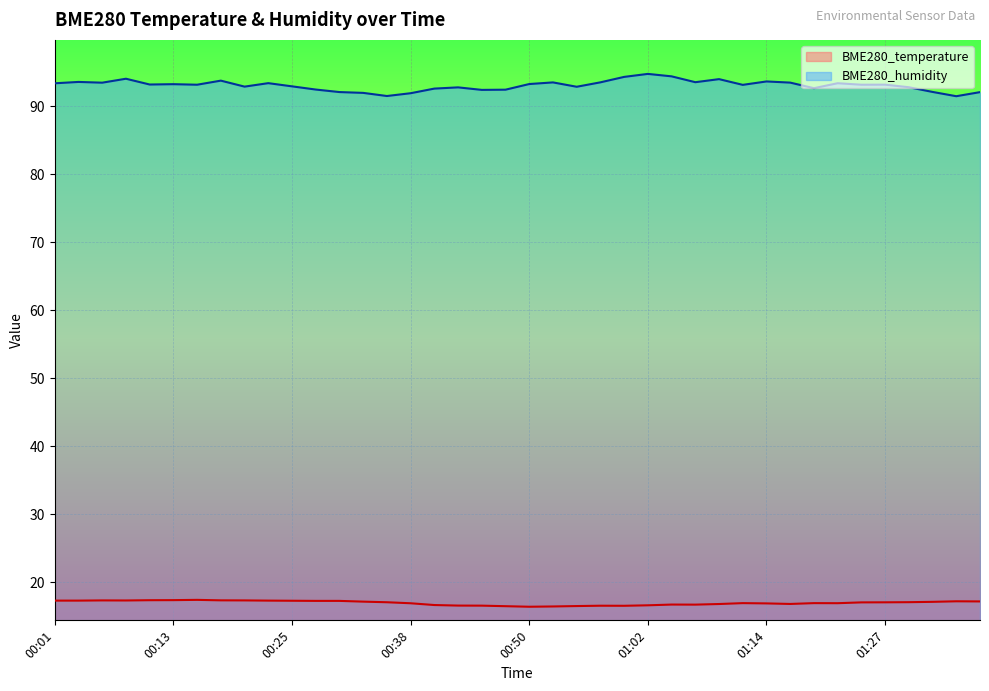

At which category does BME280_humidity reach its first local peak?

00:03